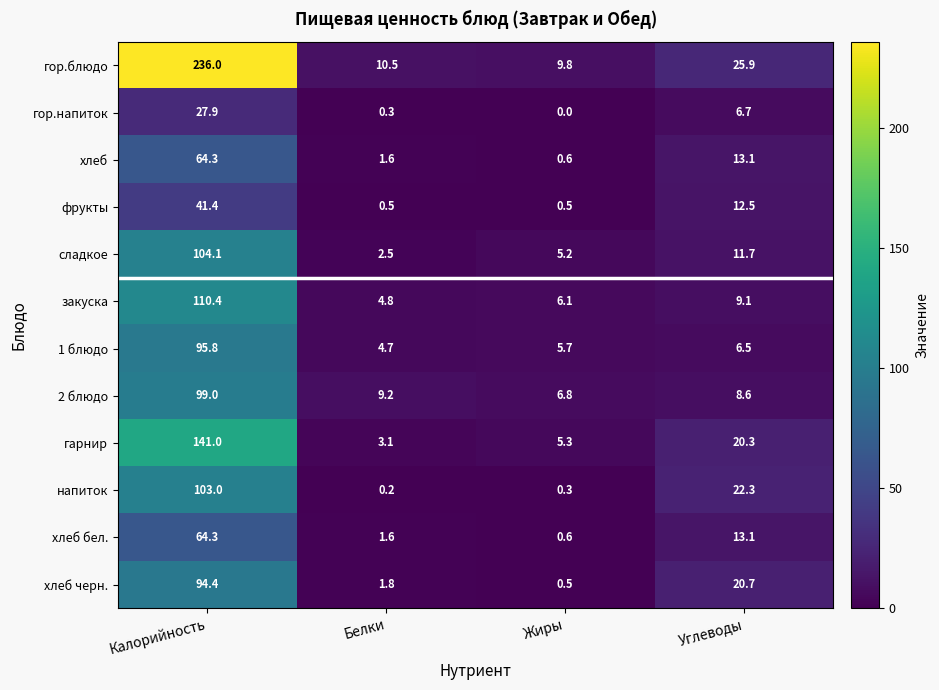

The value of закуска at Углеводы is 9.1. True or false?

True